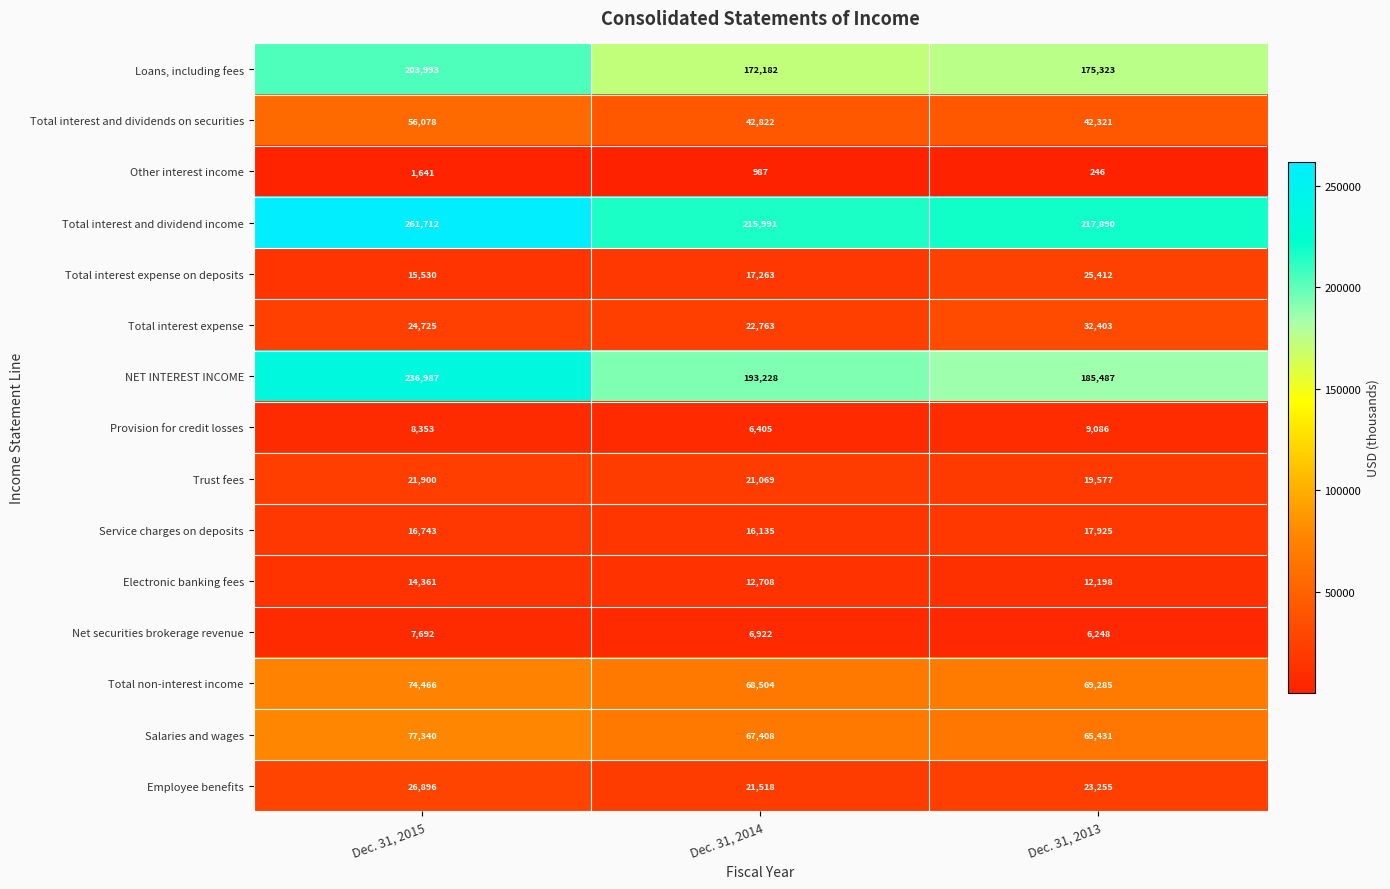

The value of NET INTEREST INCOME at Dec. 31, 2015 is 236987. True or false?

True